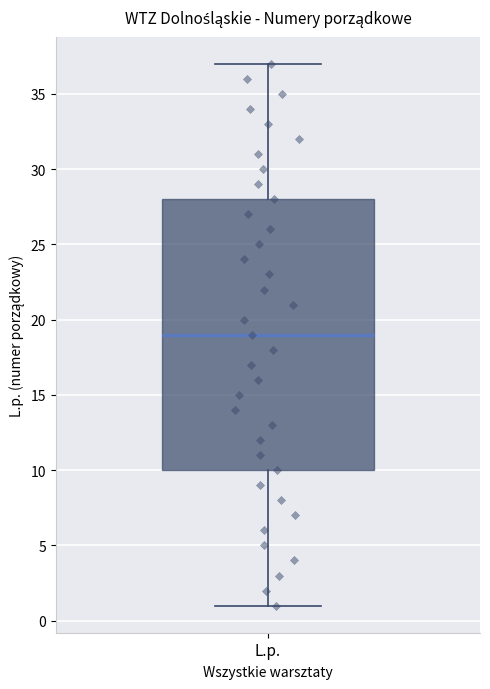

Where does the upper whisker of the box for L.p. end on the y-axis? The values are not printed on the chart, so give them approximately, as read against the axis.

37